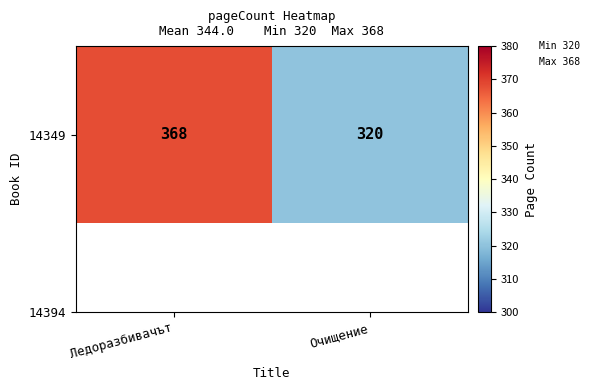

The value at Ледоразбивачът is 137. True or false?

False